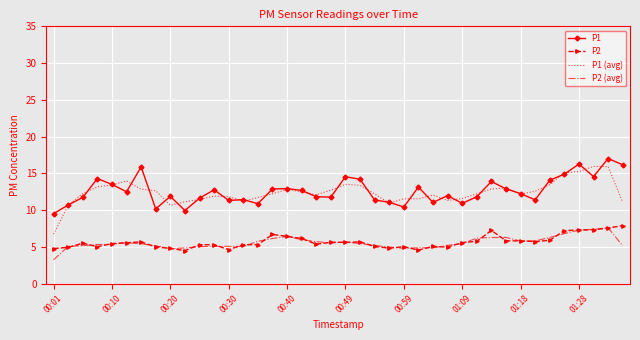

True or false: P2 and P1 (avg) intersect in this chart.

False